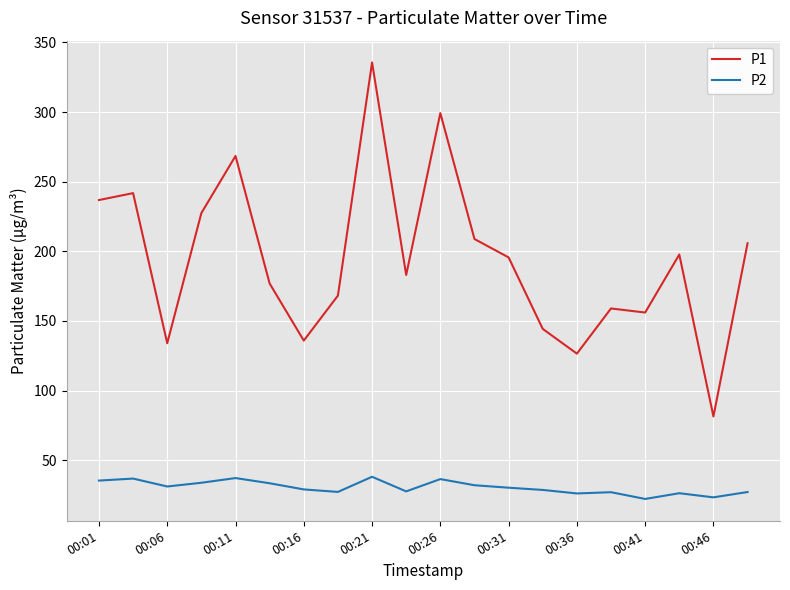

True or false: P2 and P1 intersect in this chart.

False